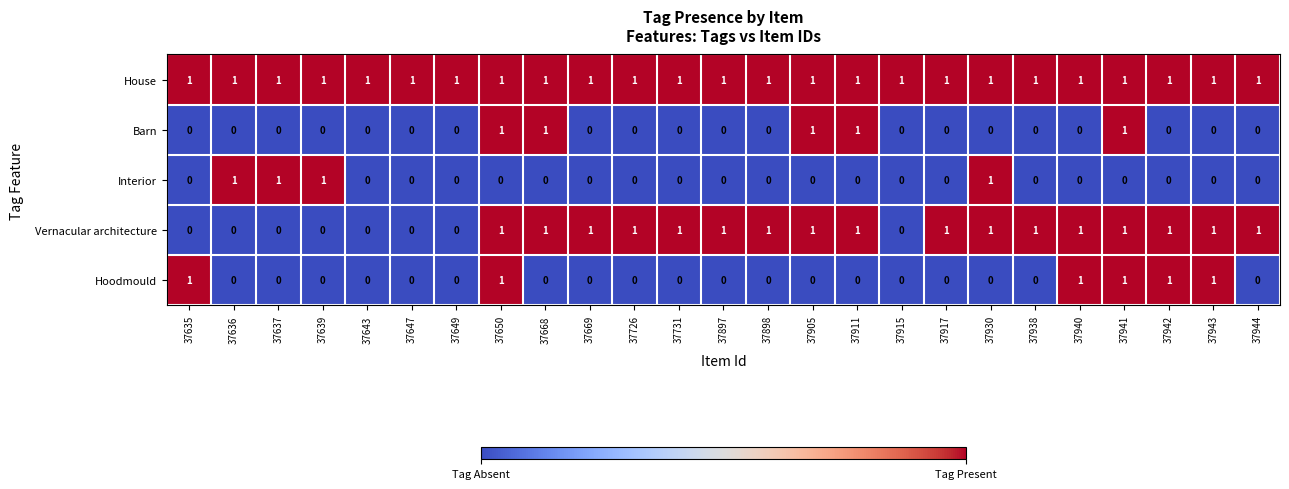

Which series changed the most between 37643 and 37898?

Vernacular architecture